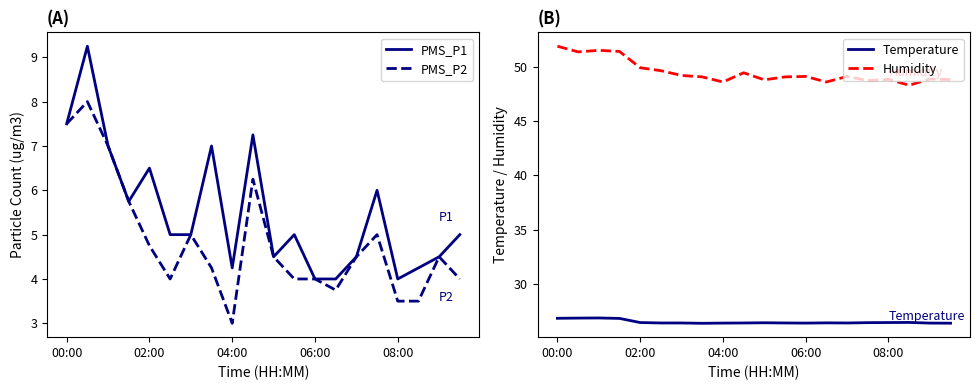

What is the minimum value for PMS_P2?

3.0